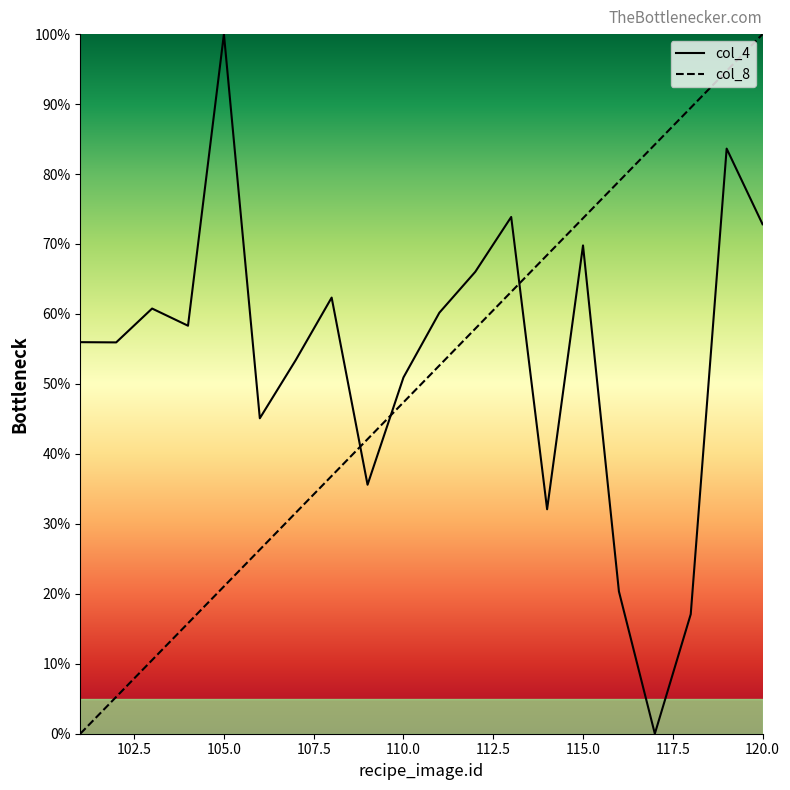

True or false: col_8 and col_4 intersect in this chart.

True